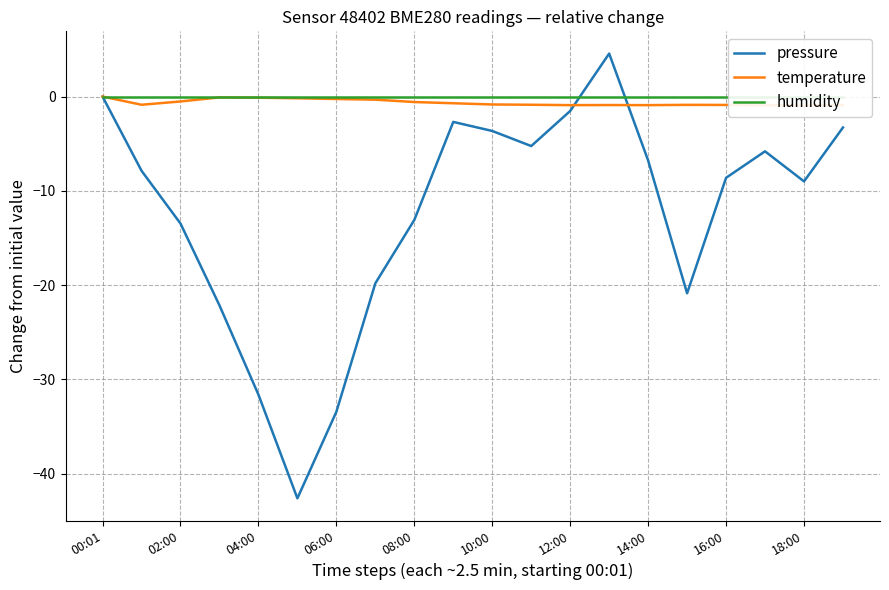

What is the sum of all pressure values?

-247.0